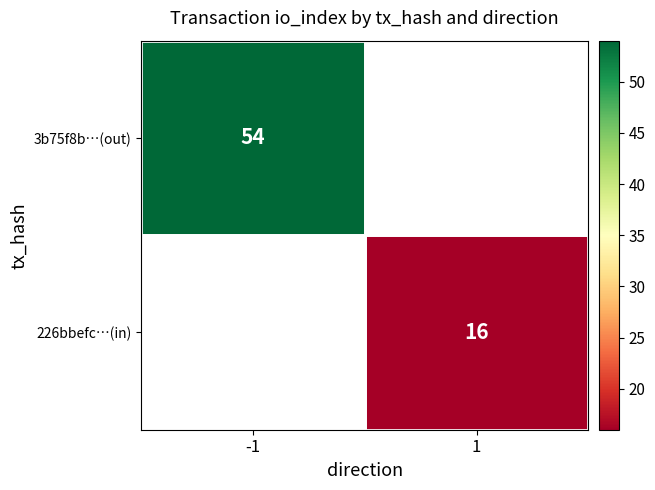

The value of 226bbefc…(in) at 1 is 26.5. True or false?

False